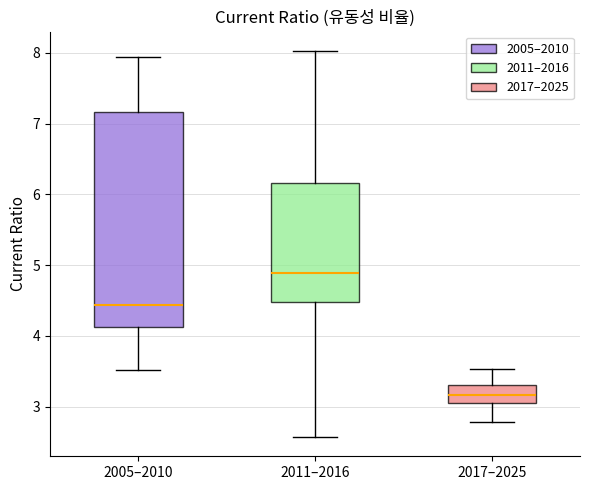

Reading left to right, transcribe this box plot: for each box, give where its median line is, the range the box spans, and where its two whiskers end, as read against the y-axis. The values are not printed on the chart, so give them approximately, as read against the axis.

2005–2010: median 4.4, box 4.1 to 7.2, whiskers 3.5 to 7.9
2011–2016: median 4.9, box 4.5 to 6.2, whiskers 2.6 to 8.0
2017–2025: median 3.2, box 3.0 to 3.3, whiskers 2.8 to 3.5